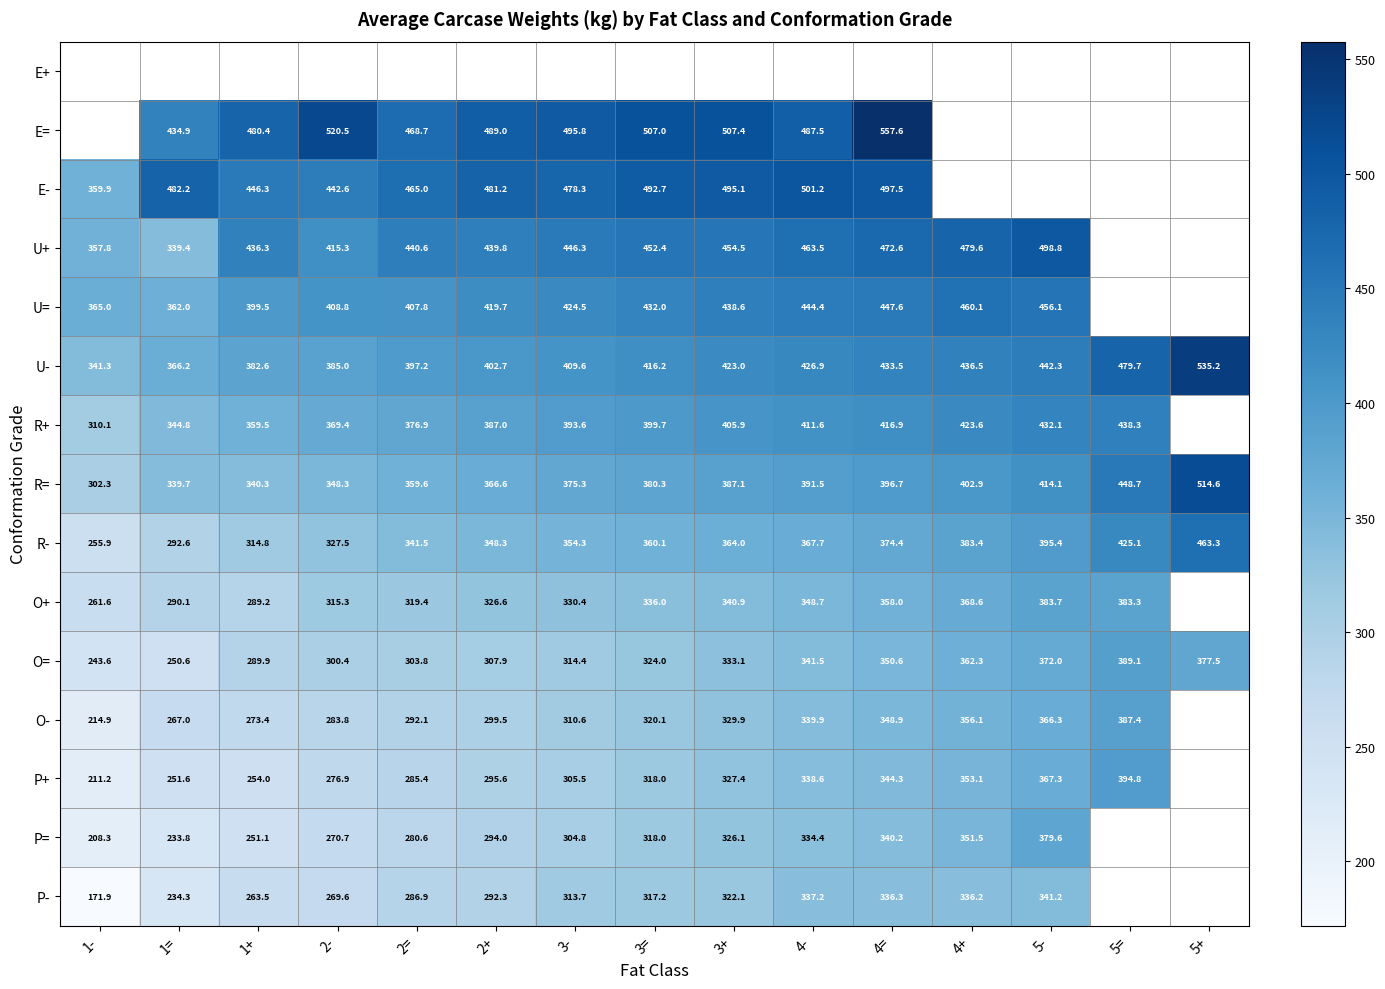

List the labels in order of U- value, smallest first.

1-, 1=, 1+, 2-, 2=, 2+, 3-, 3=, 3+, 4-, 4=, 4+, 5-, 5=, 5+